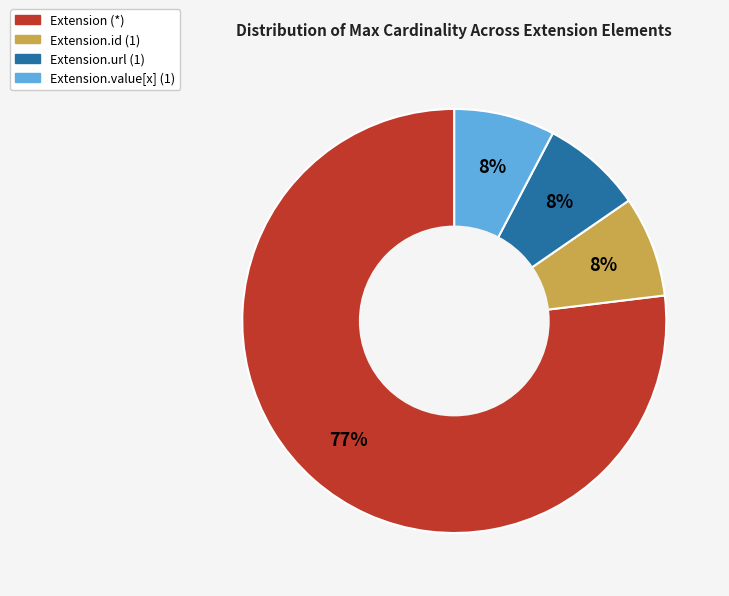

How many segments does this pie chart have?

4